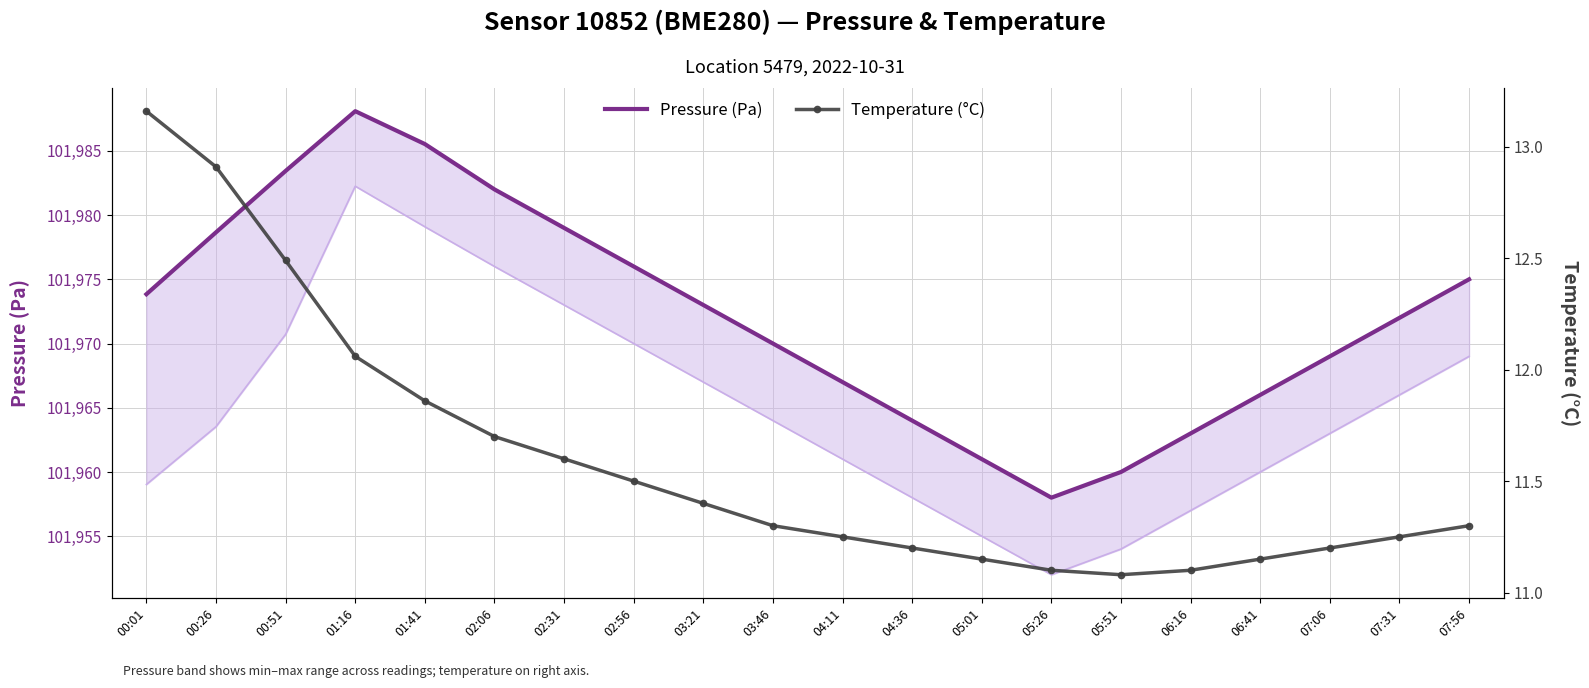

True or false: Pressure (Pa) has more than 0 interior local peaks.

True